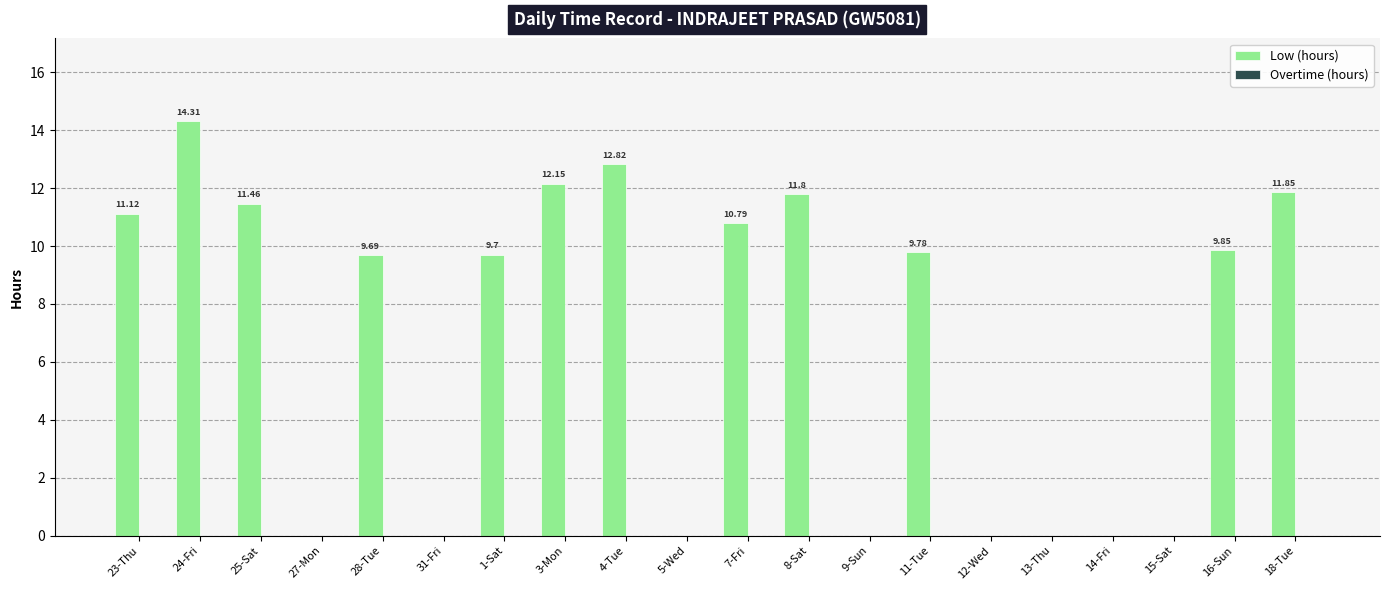

Which has a higher value, 14-Fri or 3-Mon?

3-Mon